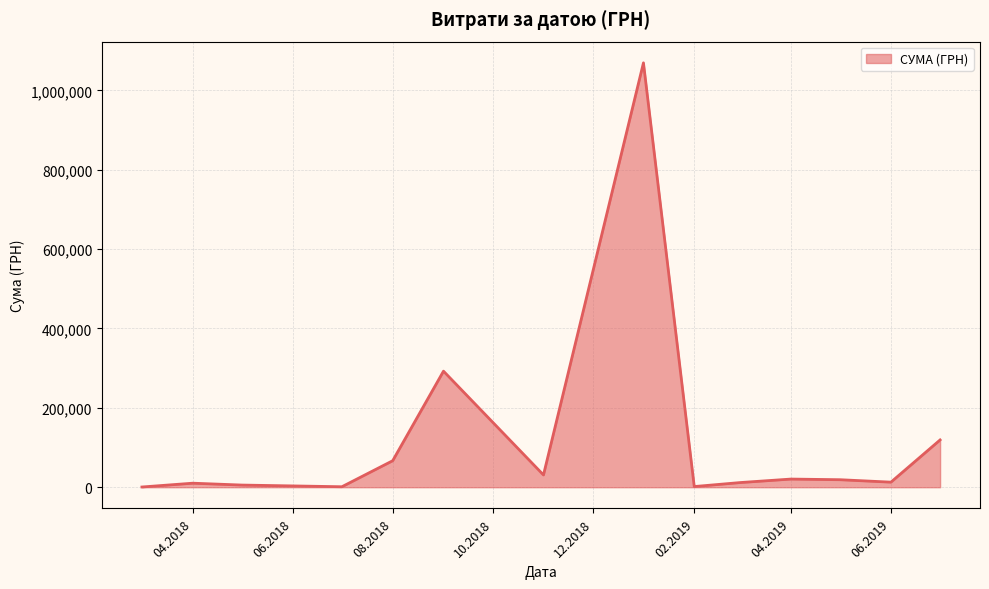

What is the maximum value shown in the chart?

1069434.0